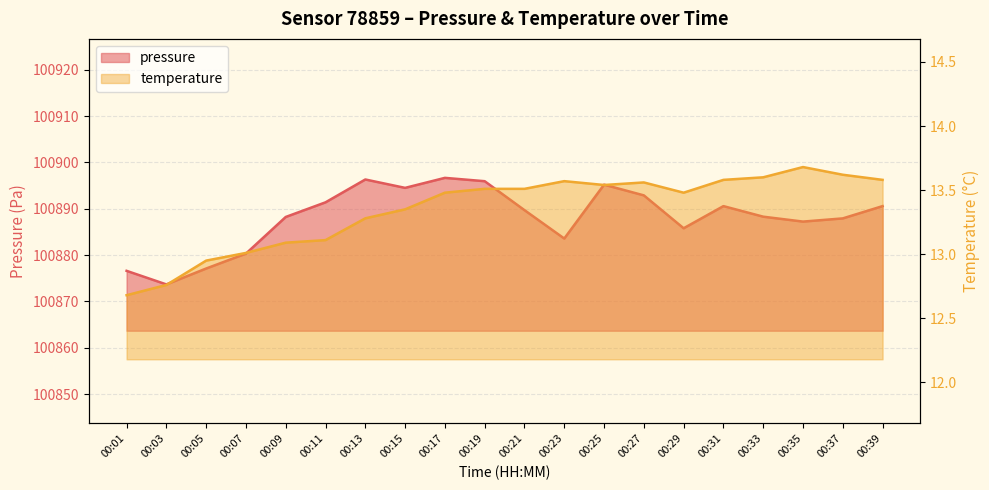

What is the difference between the highest and lowest values at 00:13?

100883.0